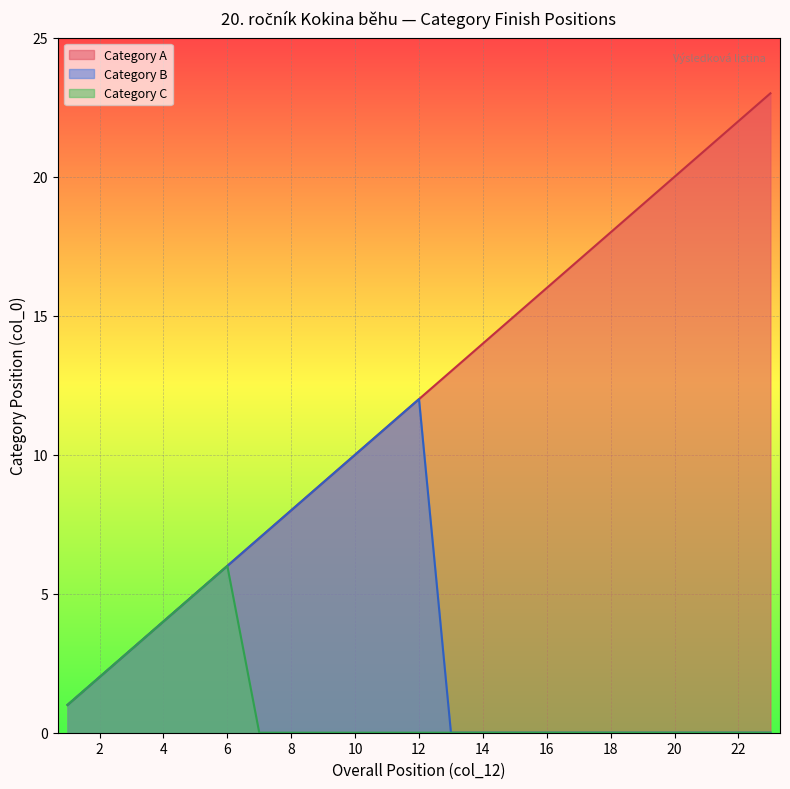

What is the value of the Category A point at the 5th from the left?

5